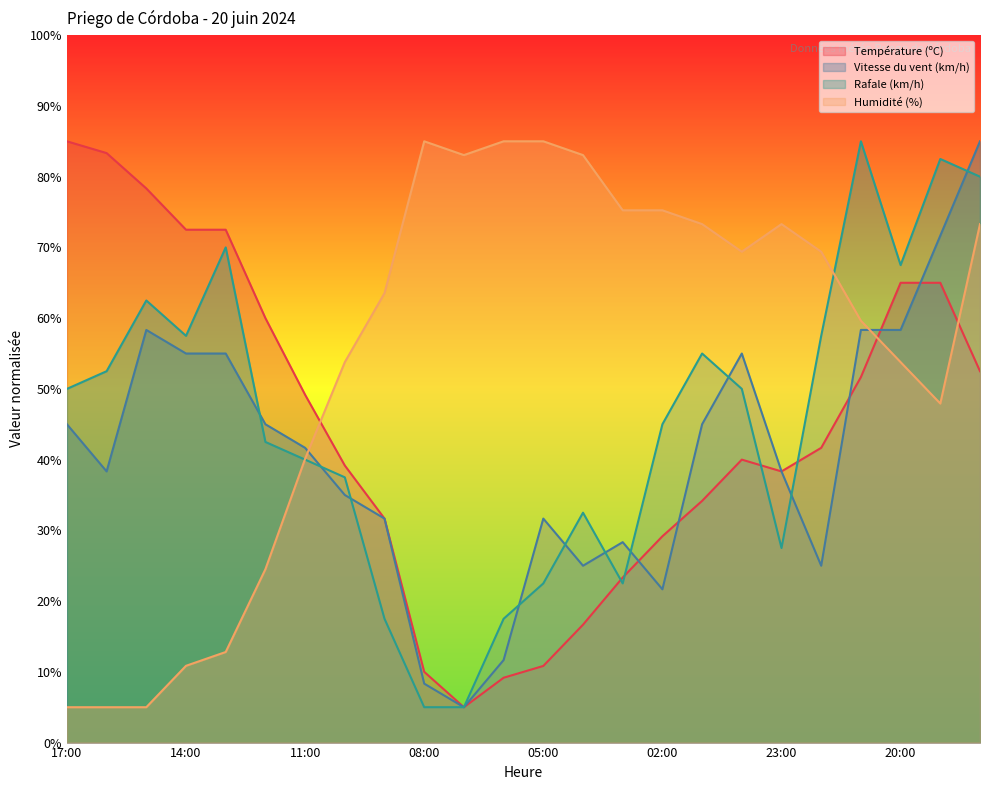

What are all the series names shown in the legend?

Température (ºC), Vitesse du vent (km/h), Rafale (km/h), Humidité (%)